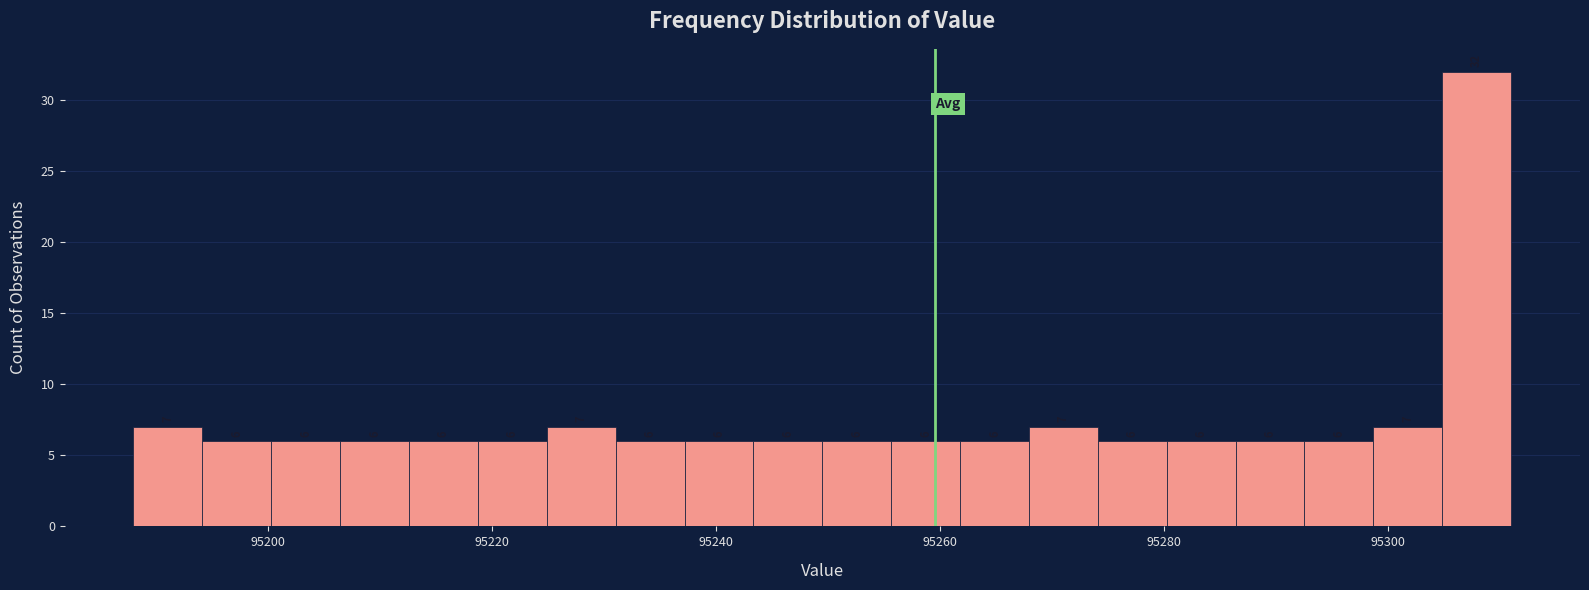

Around what value on the x-axis is the tallest bar? Give the approximate position of its centre, as read against the axis.

95308